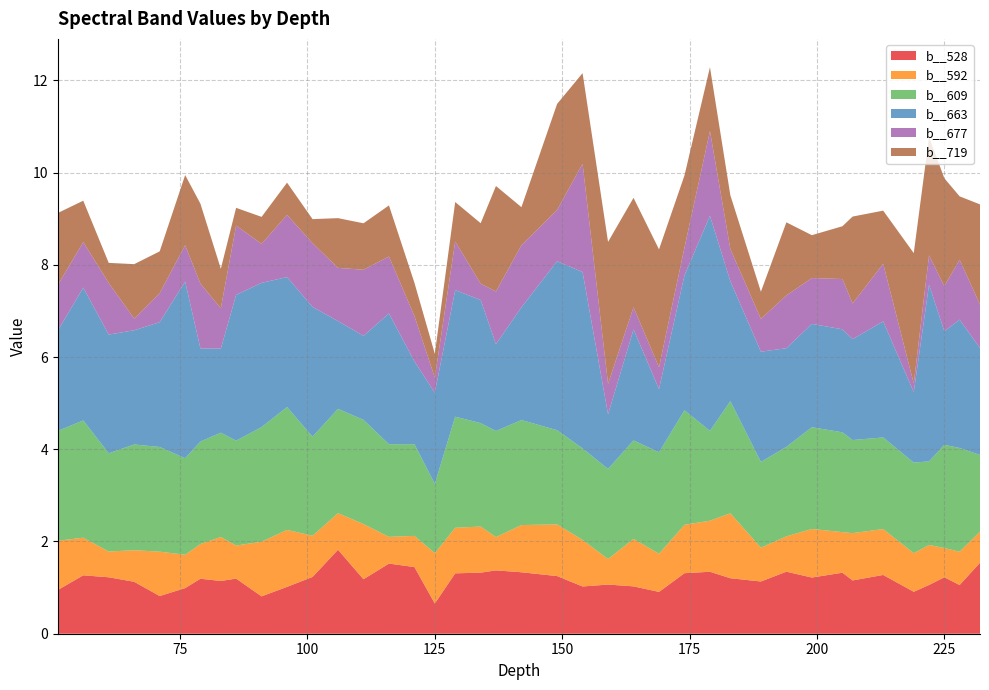

Reading right to left, transcribe all the data shown in this chart.

b__528: 1.5	1.1	1.2	1.1	0.9	1.3	1.2	1.3	1.2	1.3	1.1	1.2	1.3	1.3	0.9	1.0	1.1	1.0	1.3	1.3	1.4	1.3	1.3	0.7	1.4	1.5	1.2	1.8	1.2	1.0	0.8	1.2	1.1	1.2	1.0	0.8	1.1	1.2	1.3	0.9
b__592: 0.7	0.7	0.6	0.9	0.8	1.0	1.0	0.9	1.1	0.8	0.7	1.4	1.1	1.0	0.8	1.0	0.6	1.0	1.1	1.0	0.7	1.0	1.0	1.1	0.7	0.6	1.2	0.8	0.9	1.2	1.2	0.7	1.0	0.8	0.7	1.0	0.7	0.6	0.8	1.1
b__609: 1.7	2.2	2.2	1.8	2.0	2.0	2.0	2.2	2.2	1.9	1.9	2.4	1.9	2.5	2.2	2.1	2.0	2.0	2.0	2.3	2.3	2.2	2.4	1.5	2.0	2.0	2.3	2.3	2.1	2.7	2.5	2.3	2.3	2.2	2.1	2.3	2.3	2.1	2.5	2.4
b__663: 2.3	2.8	2.5	3.8	1.5	2.5	2.2	2.2	2.2	2.1	2.4	2.6	4.7	2.9	1.4	2.4	1.2	3.8	3.7	2.4	1.9	2.7	2.7	2.0	1.8	2.8	1.8	1.9	2.8	2.8	3.1	3.2	1.8	2.0	3.8	2.7	2.5	2.6	2.9	2.2
b__677: 0.9	1.3	1.0	0.6	0.2	1.2	0.8	1.1	1.0	1.1	0.7	0.7	1.8	0.6	0.5	0.5	0.7	2.3	1.1	1.3	1.1	0.4	1.1	0.3	1.0	1.2	1.4	1.2	1.4	1.3	0.8	1.5	0.9	1.4	0.8	0.6	0.3	1.1	1.0	1.0
b__719: 2.2	1.4	2.3	2.6	2.8	1.2	1.9	1.1	0.9	1.6	0.6	1.2	1.4	1.6	2.6	2.4	3.1	2.0	2.3	0.8	2.3	1.3	0.9	0.5	0.7	1.1	1.0	1.1	0.5	0.7	0.6	0.4	0.9	1.7	1.5	0.9	1.2	0.4	0.9	1.6